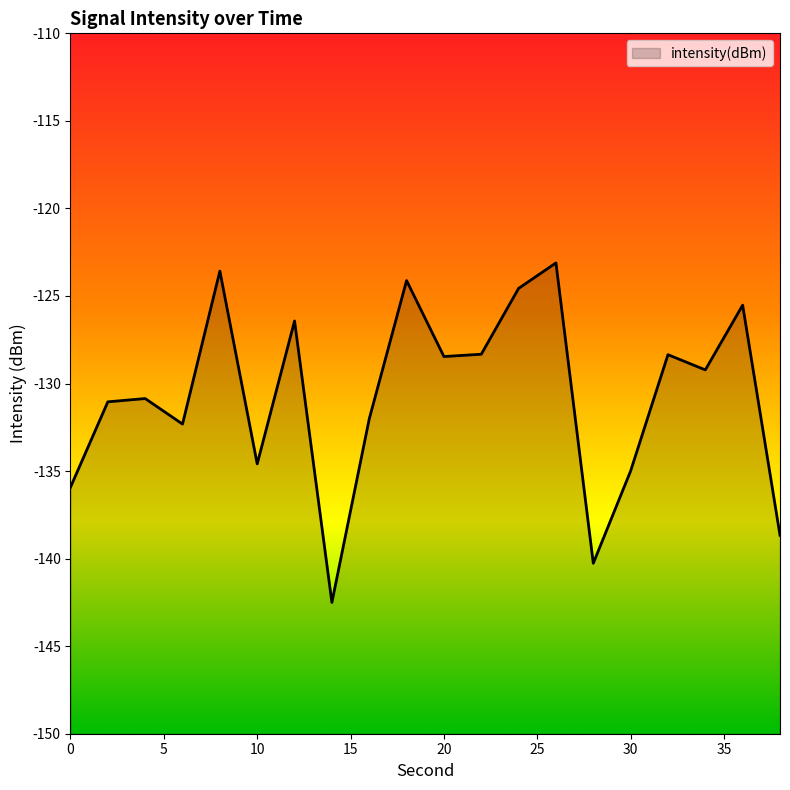

Is it true that the value at 2 is -131.0?

True